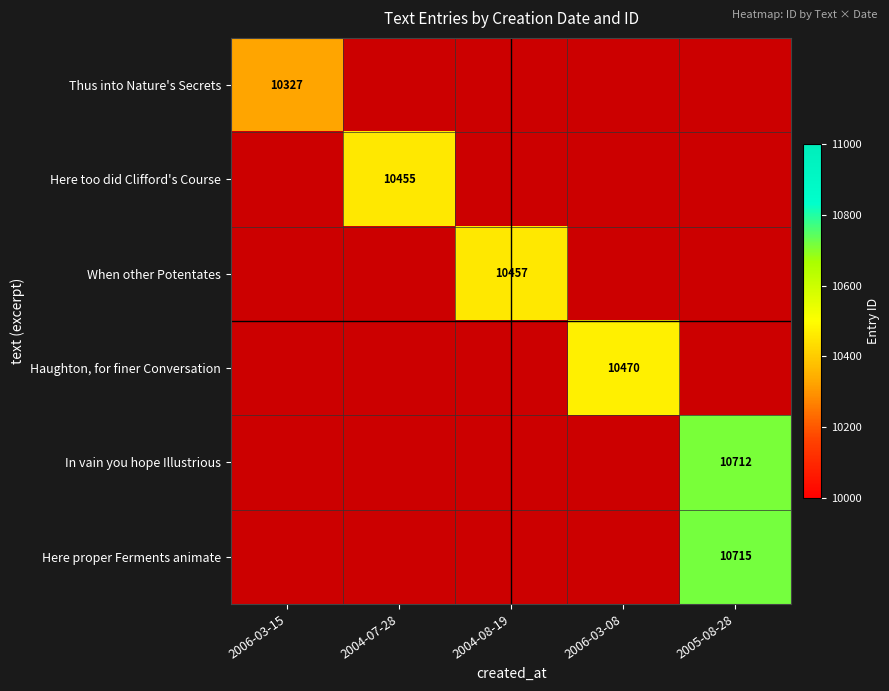

True or false: Here proper Ferments animate has a value of 10715 at 2005-08-28.

True